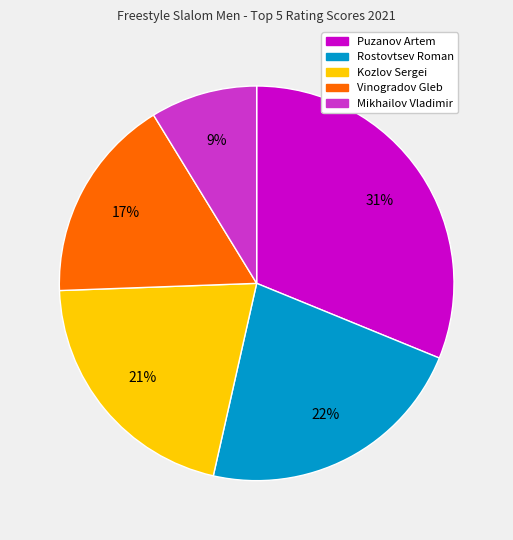

Is there any slice that represents more than half of the pie?

No